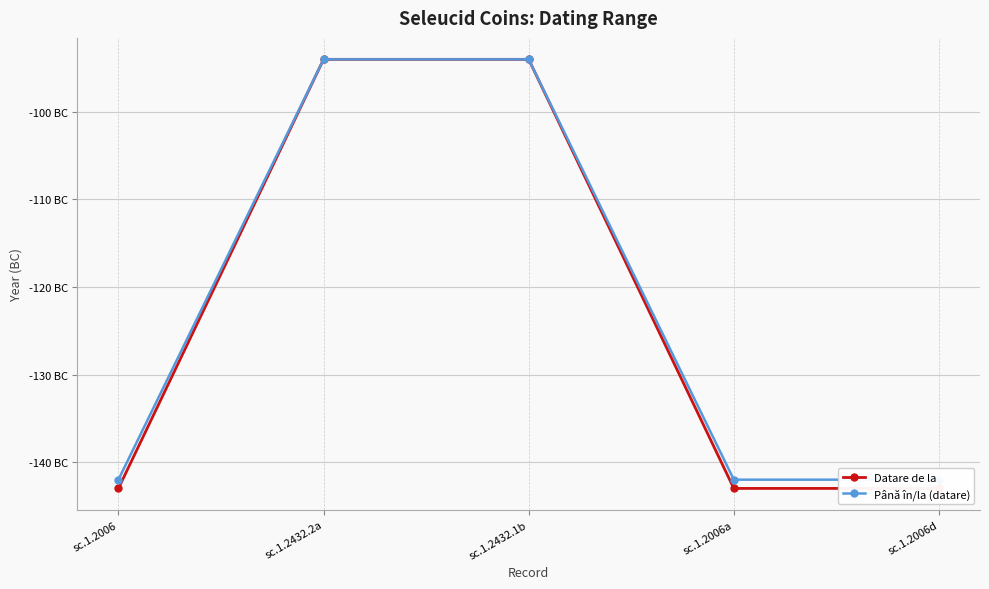

Is the value of Datare de la at sc.1.2432.2a greater than the value of Până în/la (datare) at sc.1.2432.2a?

No